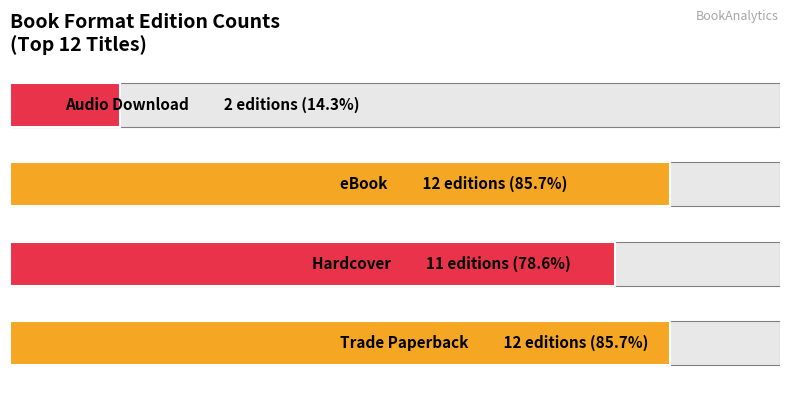

Reading left to right, extract all data points from this chart.

0=12	1=11	2=12	3=2